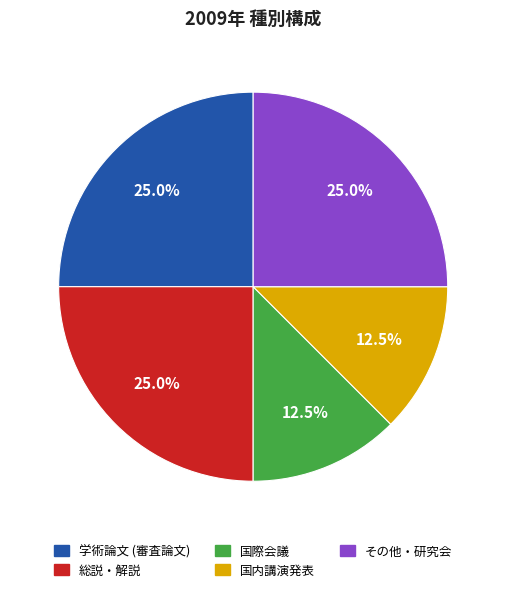

Is 総説・解説 the majority of the pie?

No